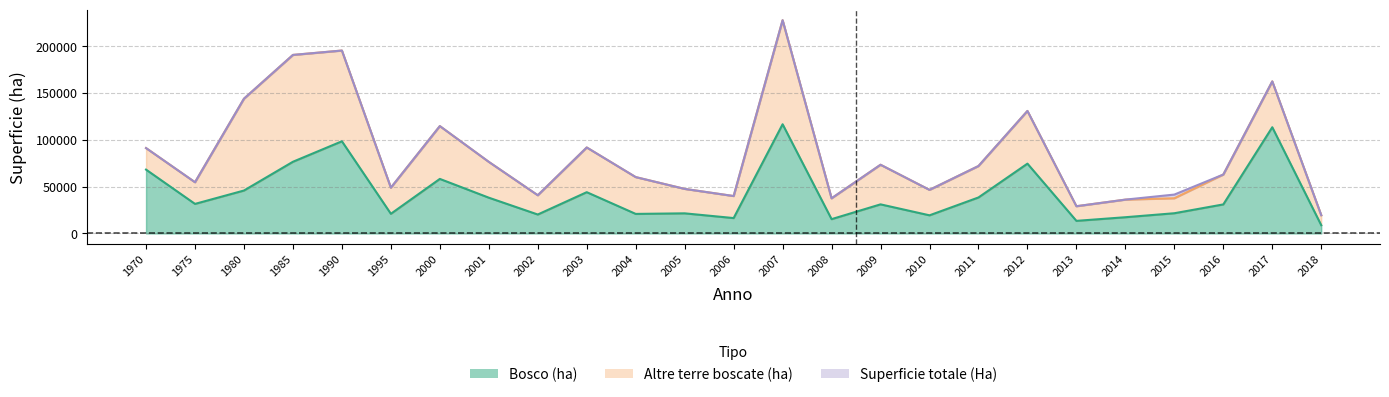

What value does the Bosco (ha) series have at 1995?

20995.0